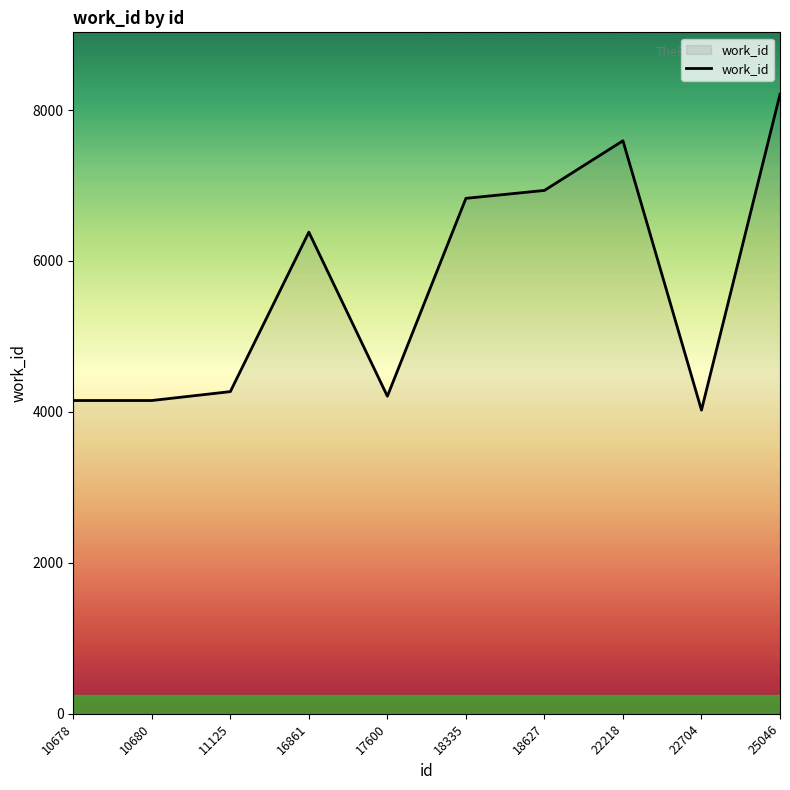

Which label corresponds to the largest value in the chart?

25046